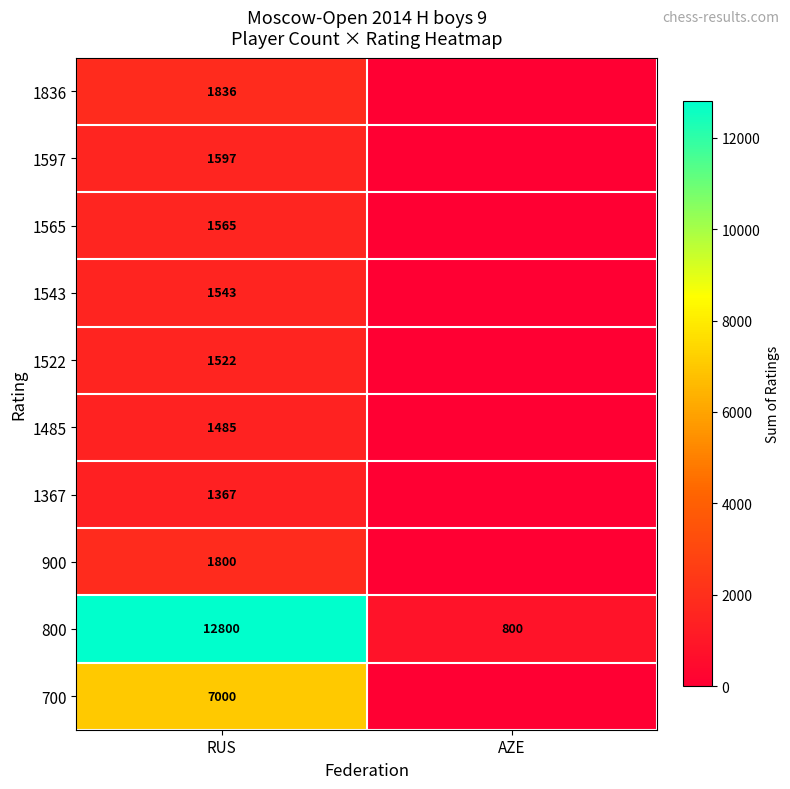

Between AZE and RUS, which is larger?

RUS